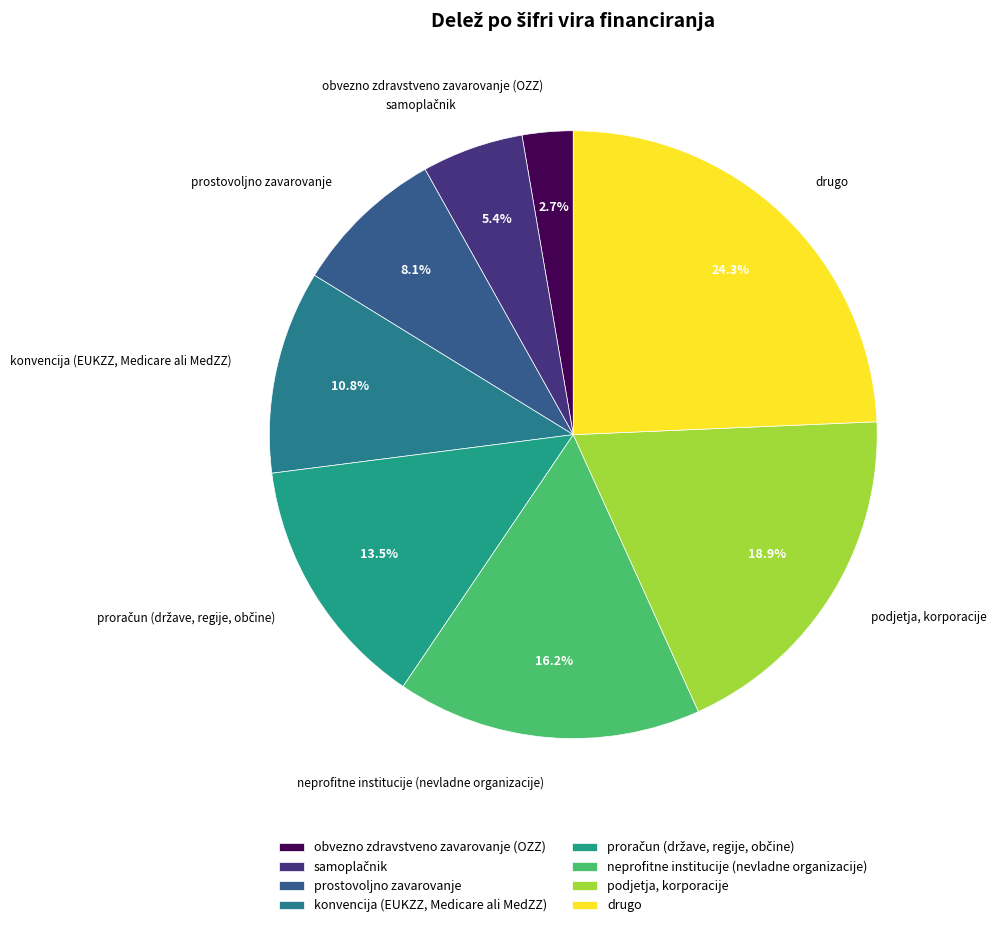

What is the ratio of the value at konvencija (EUKZZ, Medicare ali MedZZ) to the value at podjetja, korporacije?

0.6